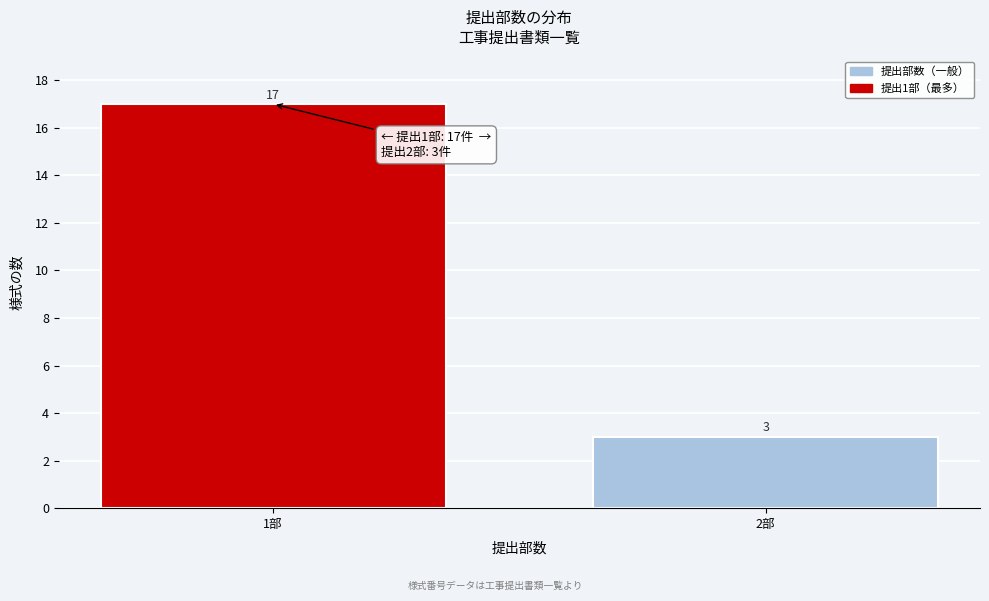

Reading left to right, what are all the values shown in this chart?

1部=17	2部=3